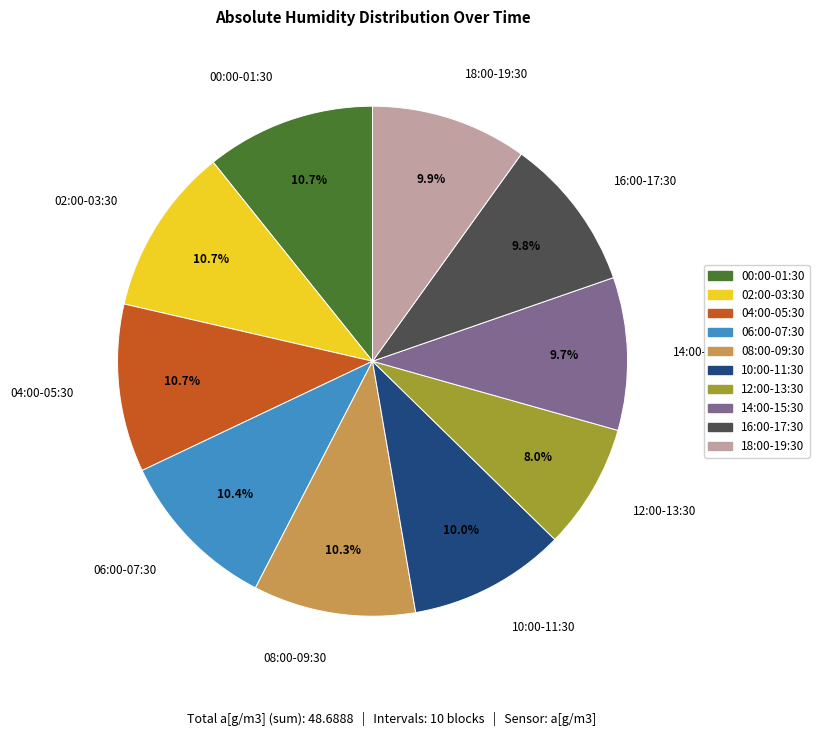

To the nearest percent, what is the average slice percentage?

10%